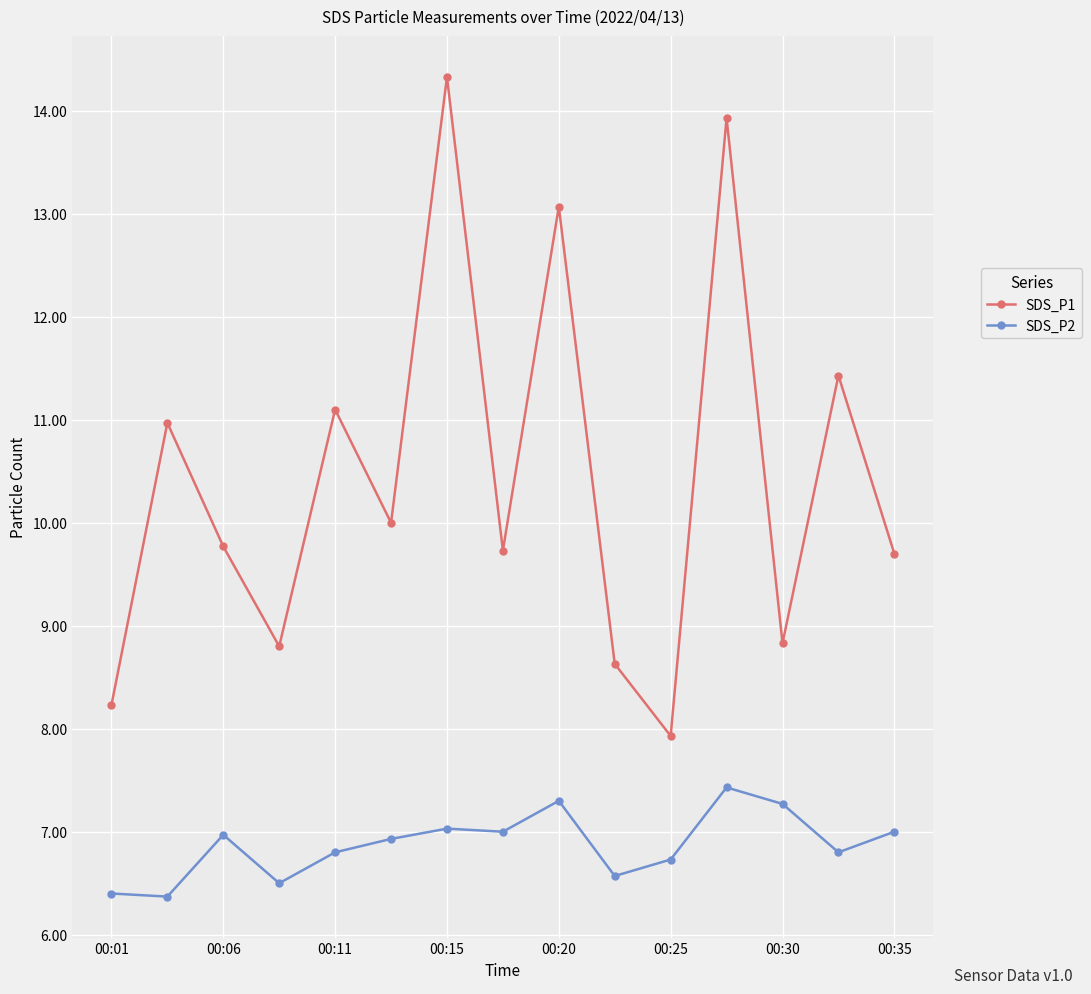

In SDS_P2, how many points are lower than both neighbors (excluding endpoints)?

5